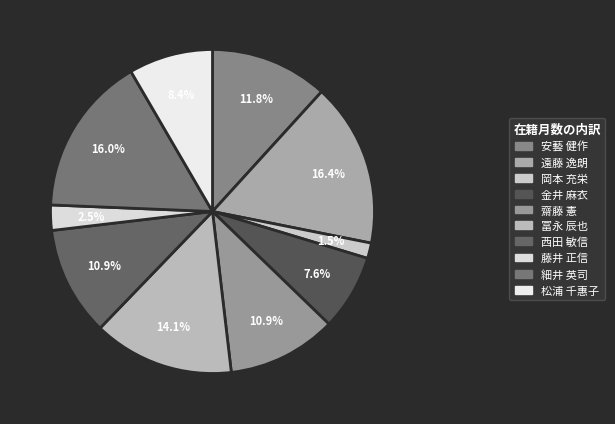

To the nearest percent, what is the average slice percentage?

10%